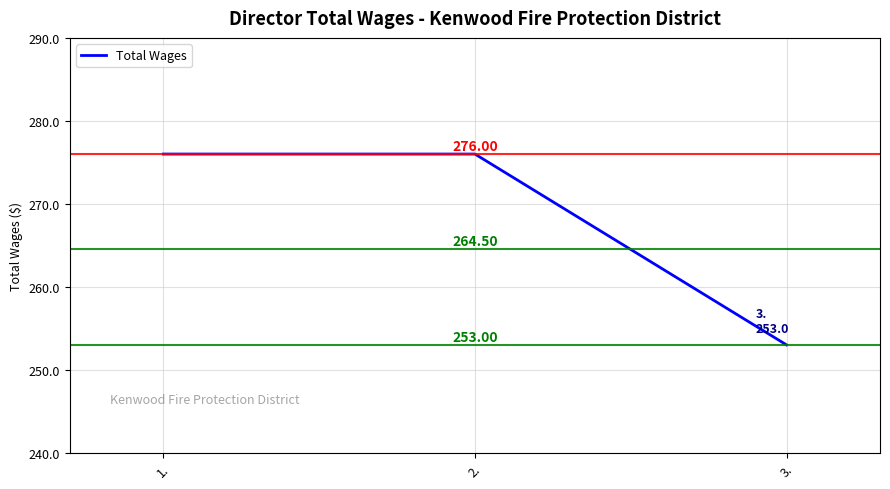

Does the chart have visible grid lines?

Yes